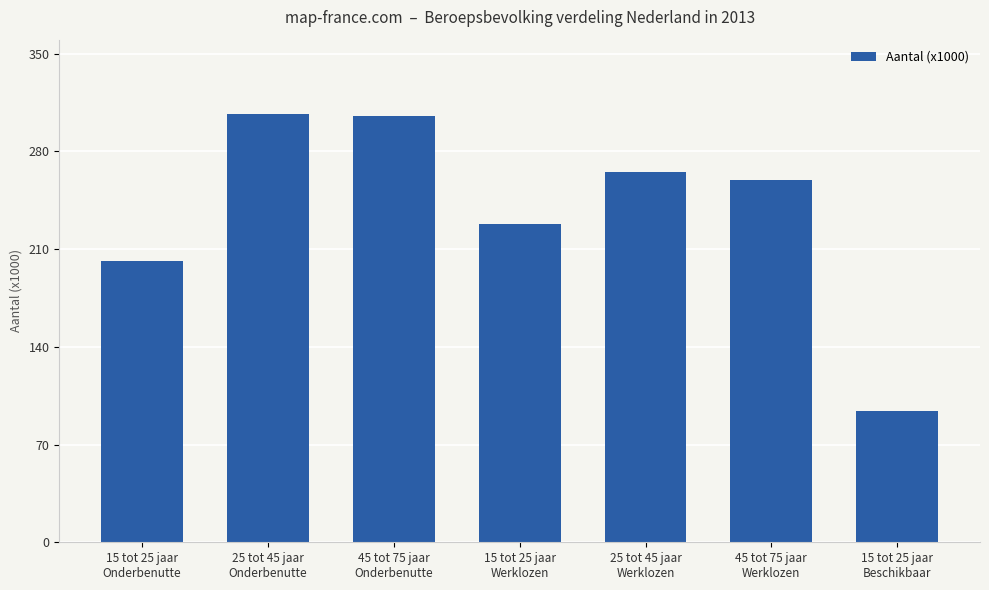

Are the bars horizontal?

No